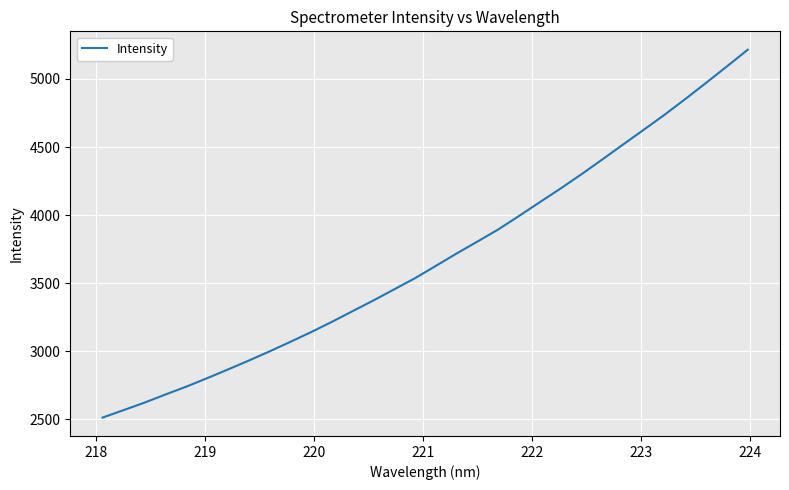

What is the difference between the maximum and minimum values?

2701.6